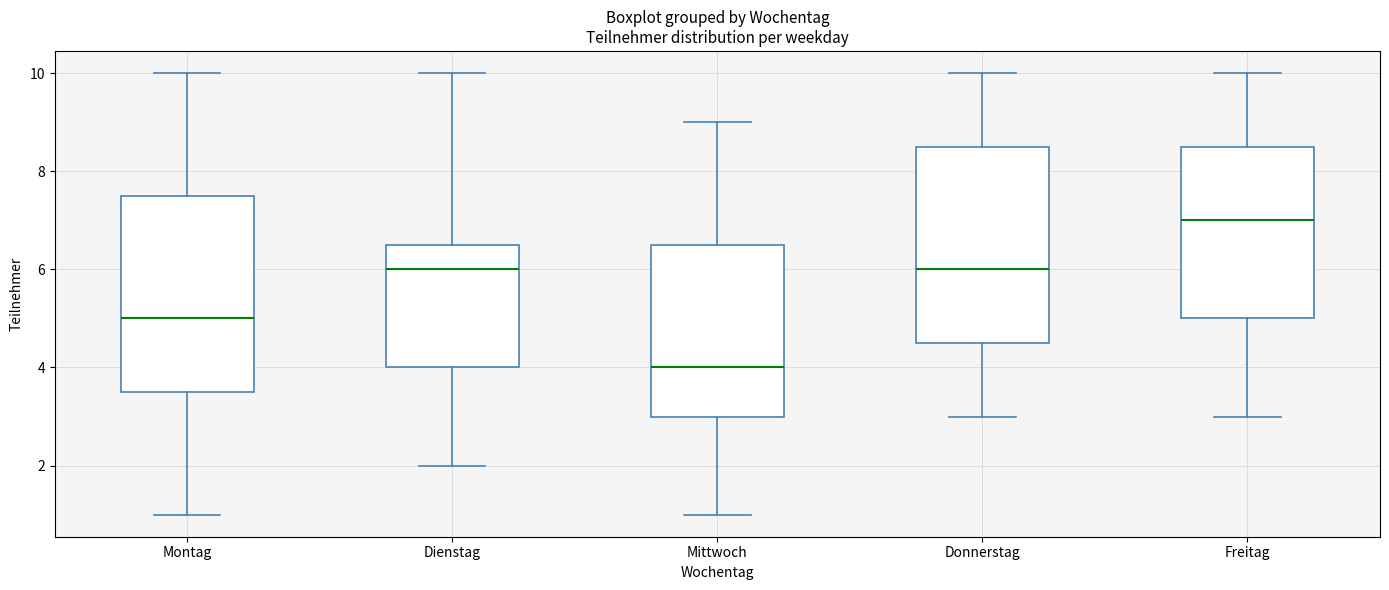

Which box's median line is the lowest?

Mittwoch